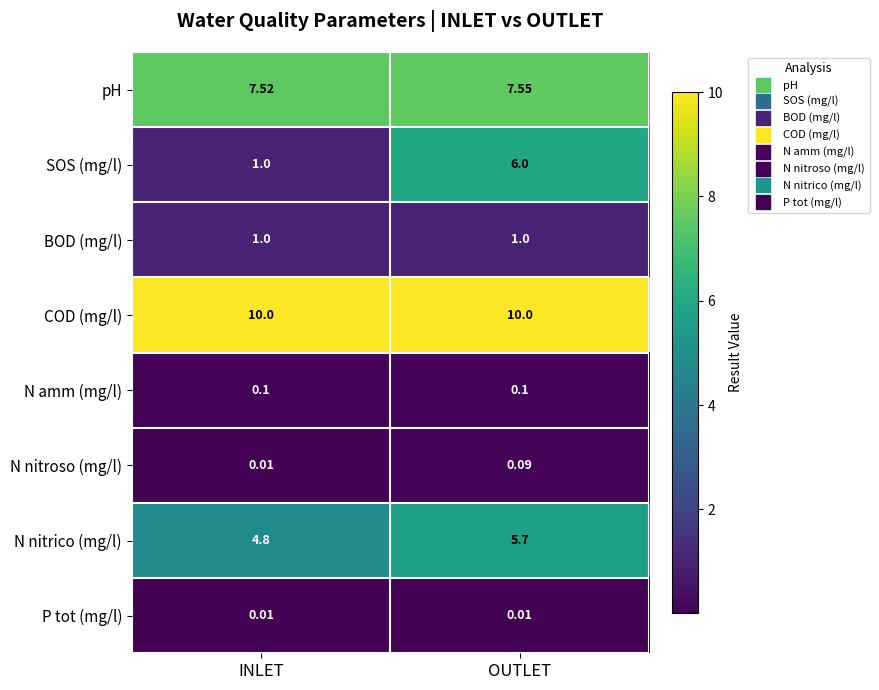

Between INLET and OUTLET, which series saw the biggest shift?

SOS (mg/l)